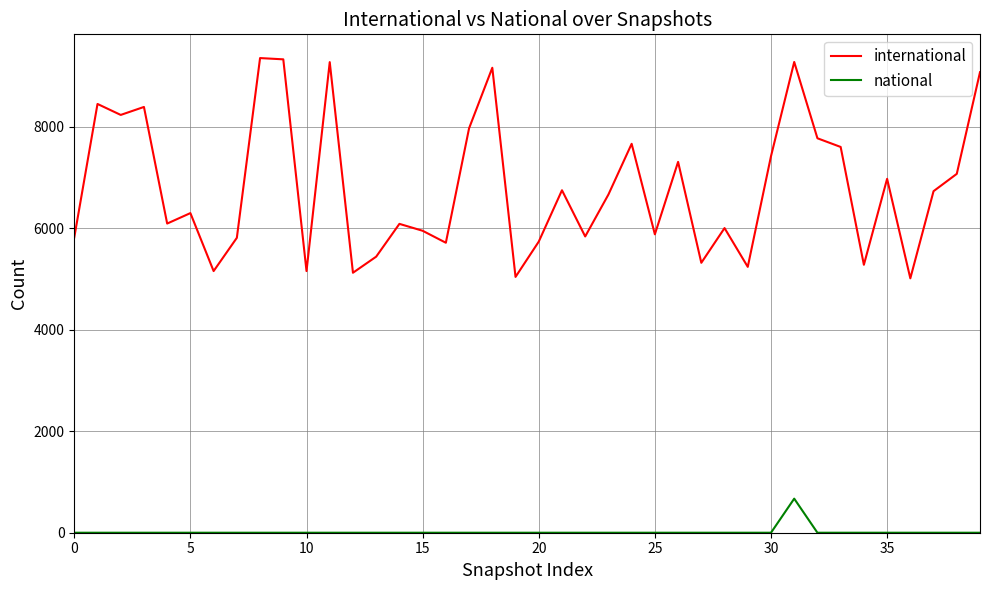

Which series has the largest total across all categories?

international